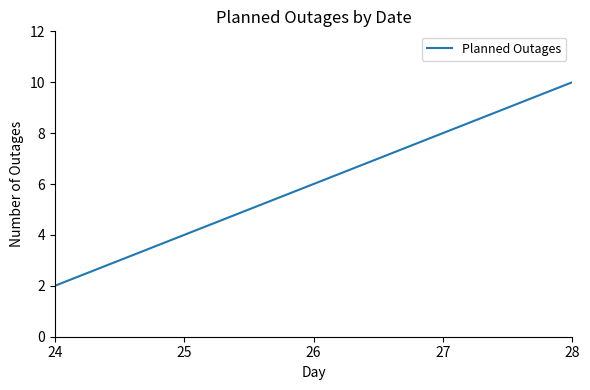

What is the sum of all values?

30